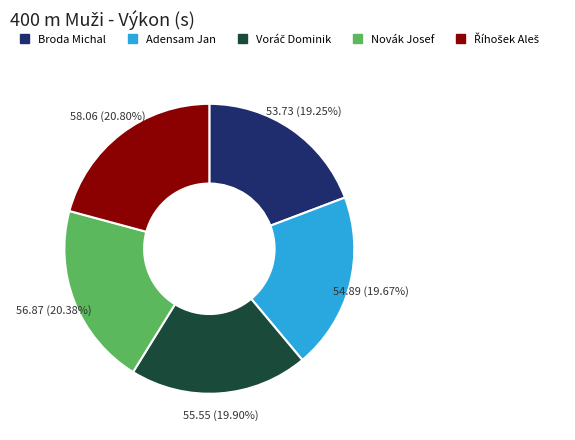

How many segments does this pie chart have?

5